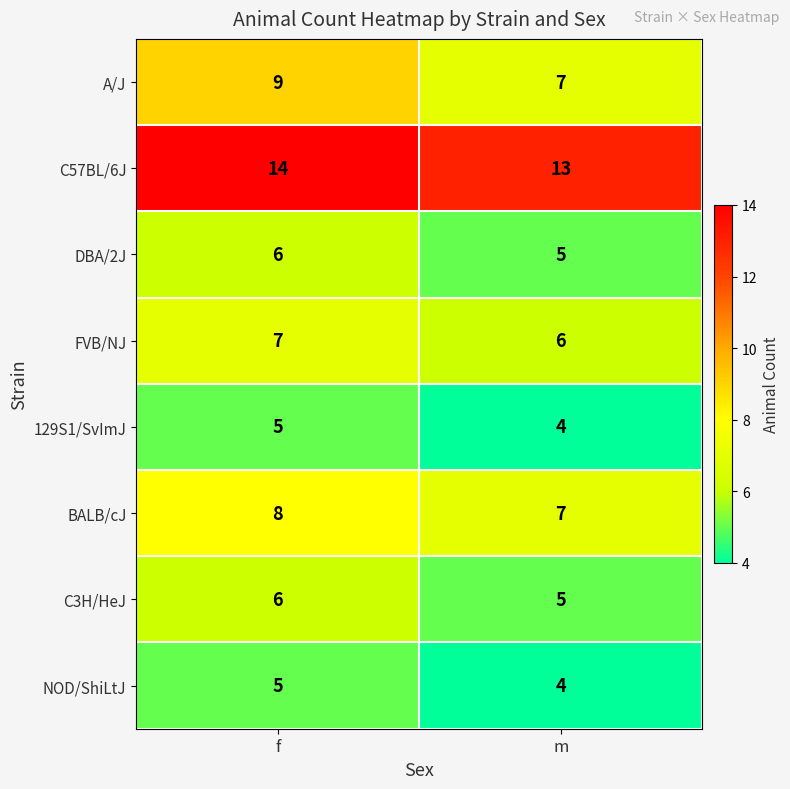

What is the total value across all series at m?

51